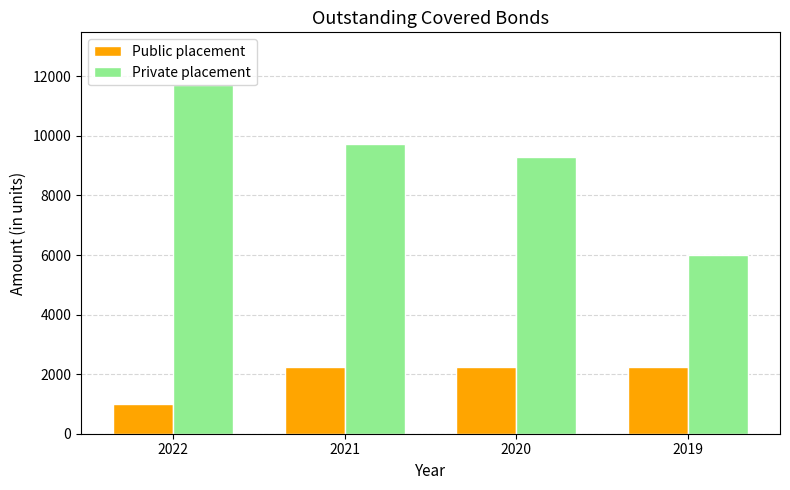

Reading left to right, transcribe all the data shown in this chart.

Public placement: 2022=1000	2021=2250	2020=2250	2019=2250
Private placement: 2022=11720	2021=9720	2020=9300	2019=6010